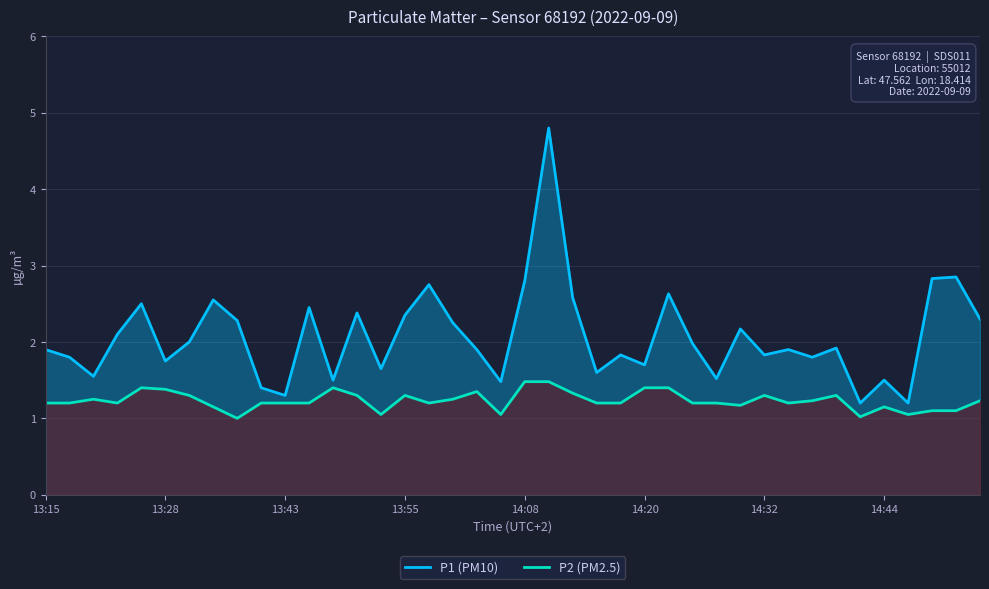

What is the smallest value displayed?

1.0